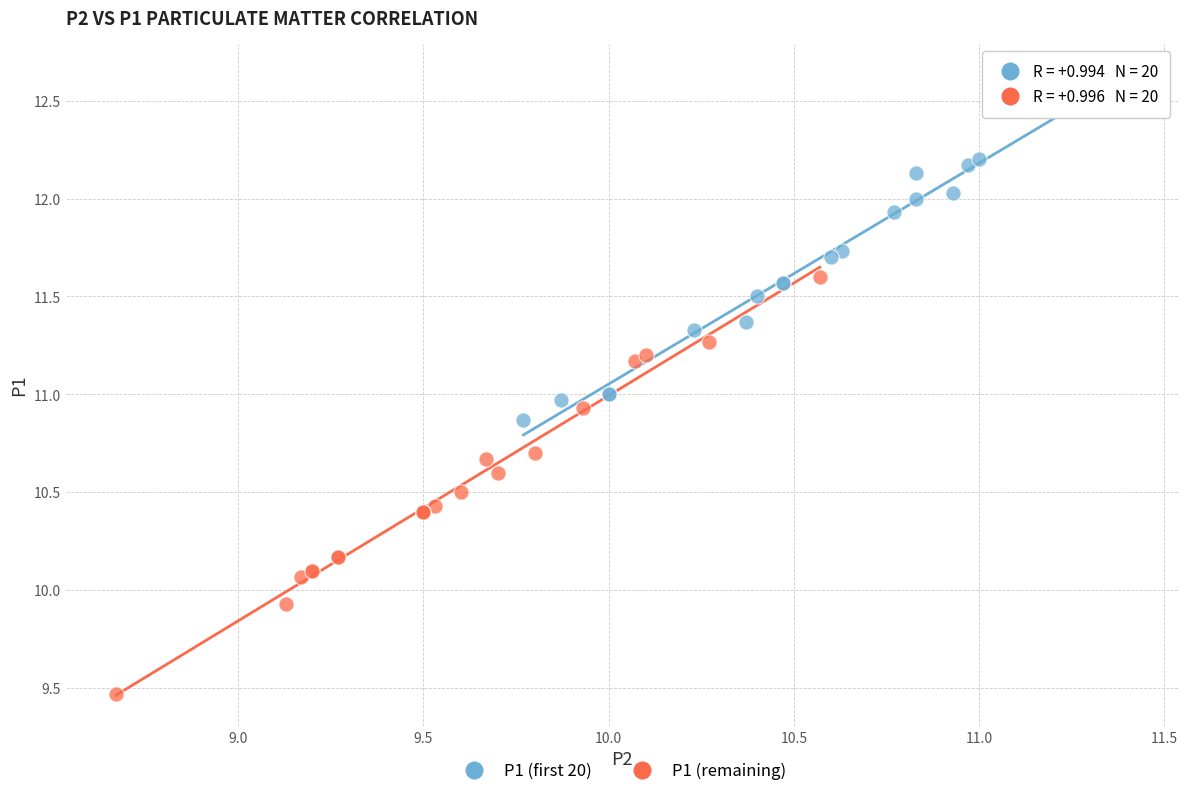

Which series contains the lowest Y value?

P1 (remaining)